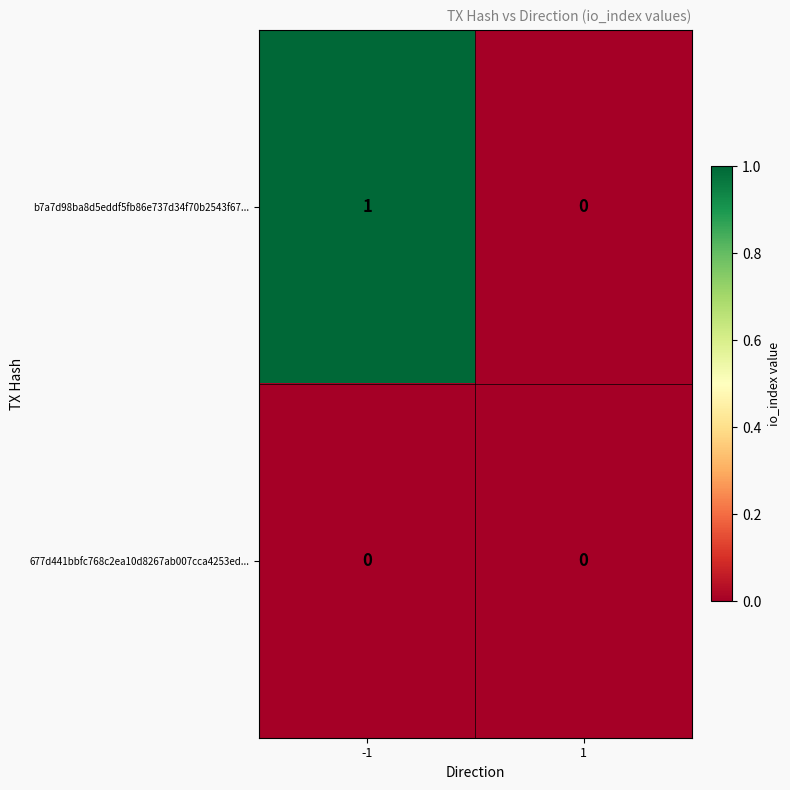

Is it true that b7a7d98ba8d5eddf5fb86e737d34f70b2543f67... equals 0 at 1?

True